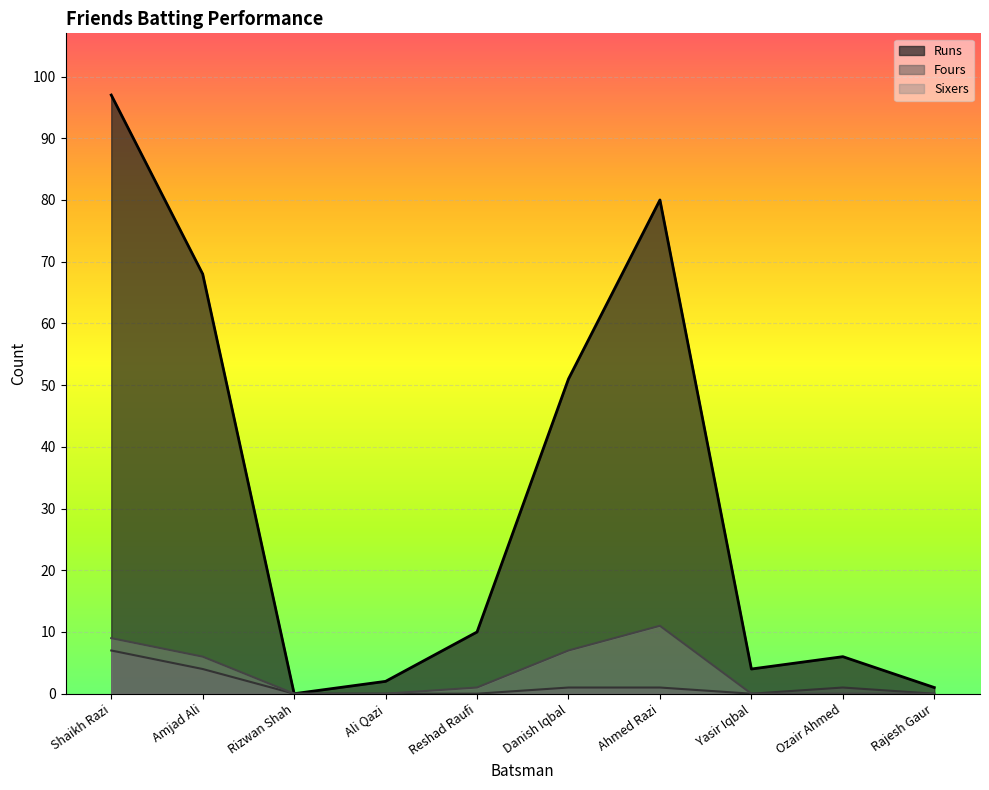

At which category is the sum across all series the highest?

Shaikh Razi